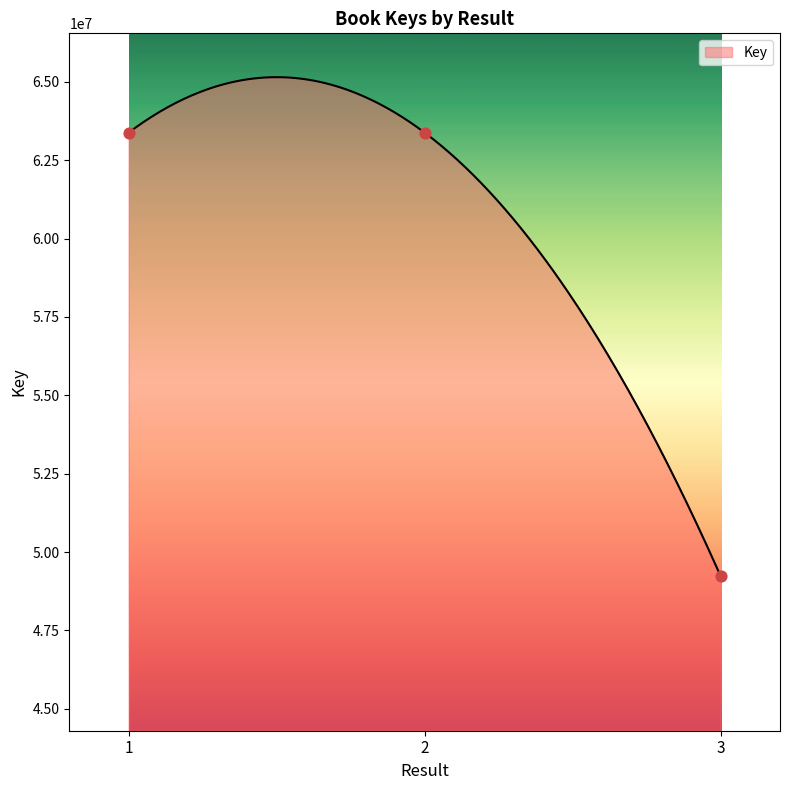

What is the ratio of the value at 2 to the value at 3?

1.3